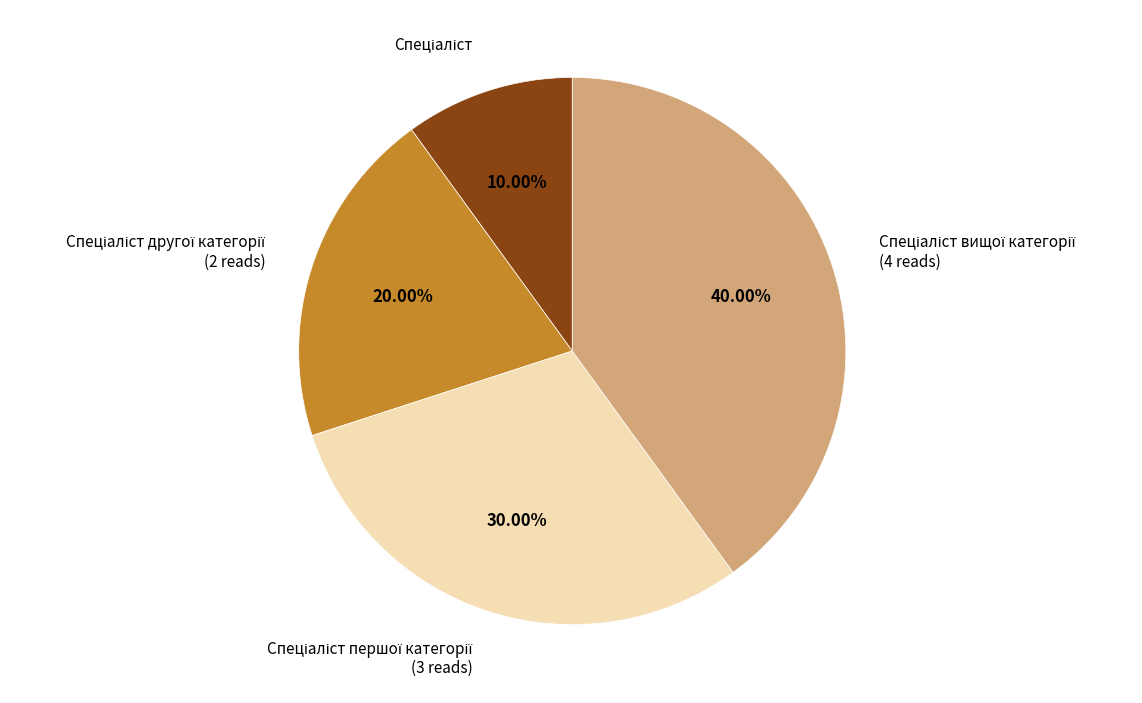

Is there a majority slice in this chart?

No